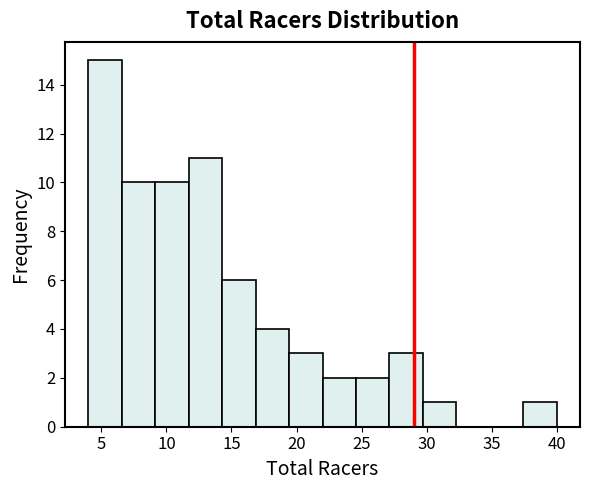

Reading left to right, list every bar in this chart as the range it spans on the x-axis followed by its height. Neither the bar edges nor the heights are printed on the chart, so give them approximately, as read against the axes.

4.0 to 6.5: 15
6.5 to 9.0: 10
9.0 to 11.5: 10
11.5 to 14.5: 11
14.5 to 17.0: 6
17.0 to 19.5: 4
19.5 to 22.0: 3
22.0 to 24.5: 2
24.5 to 27.0: 2
27.0 to 29.5: 3
29.5 to 32.5: 1
32.5 to 35.0: 0
35.0 to 37.5: 0
37.5 to 40.0: 1